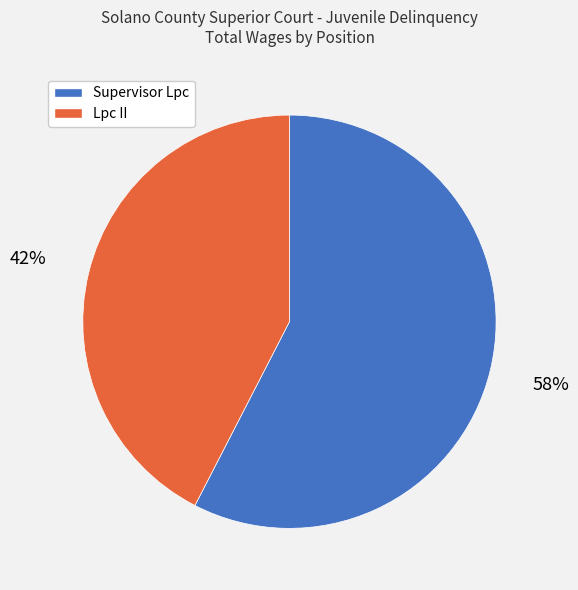

Does any single category account for the majority?

Yes